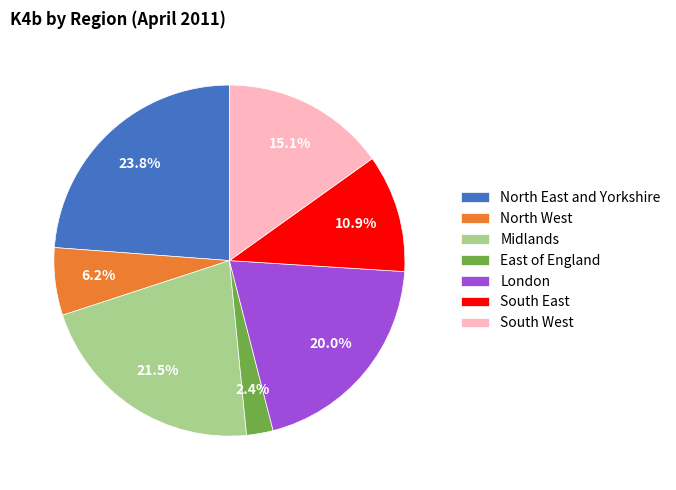

Which category has the biggest portion of the pie?

North East and Yorkshire